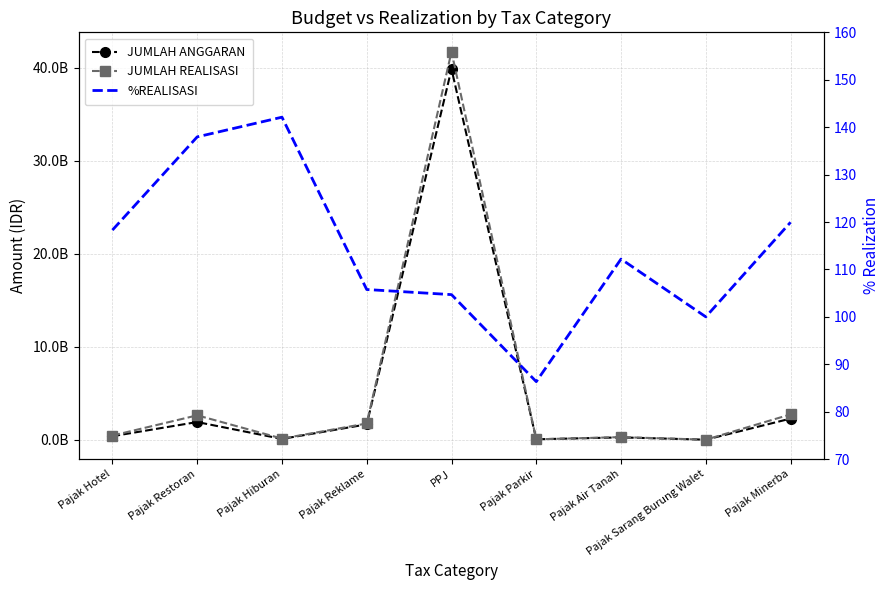

How many data points in JUMLAH ANGGARAN are above 378000000?

4